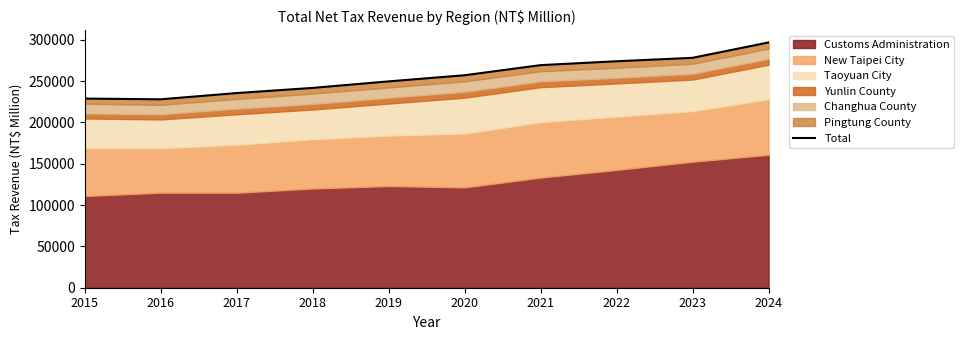

At which category does the chart reach its minimum across all series?

2016